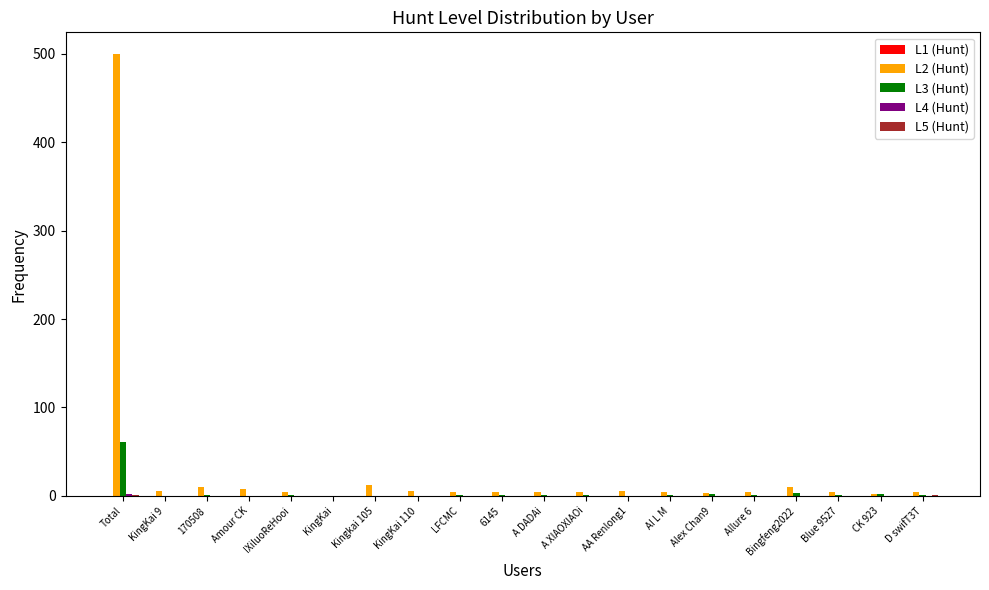

Which series has the largest total across all categories?

L2 (Hunt)